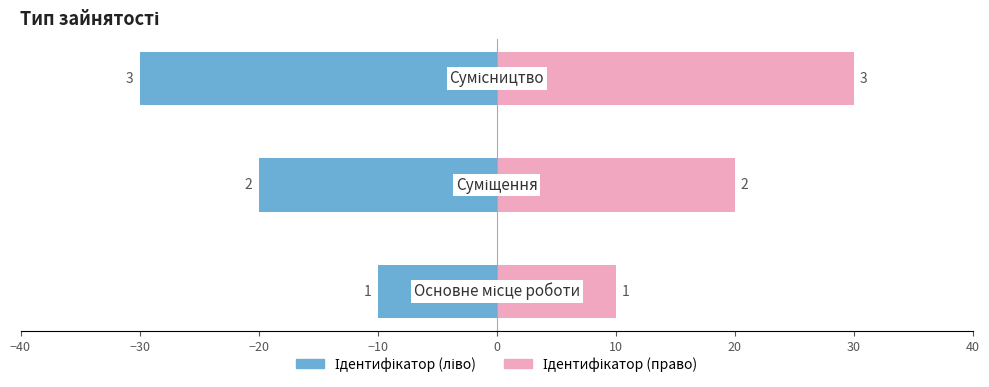

What is the sum of all Ідентифікатор (право) values?

60